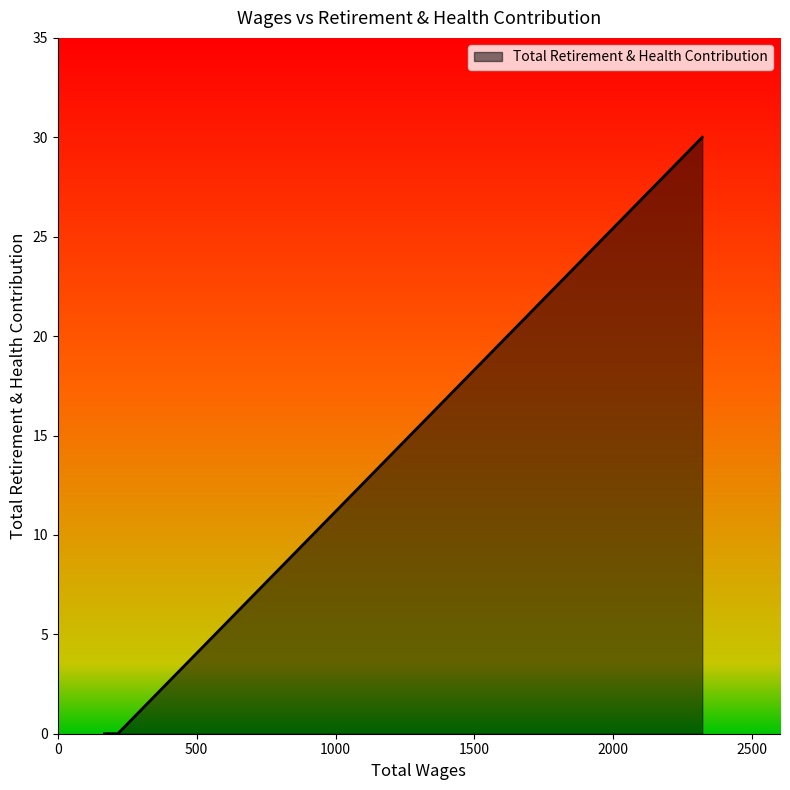

What is the maximum value shown in the chart?

30